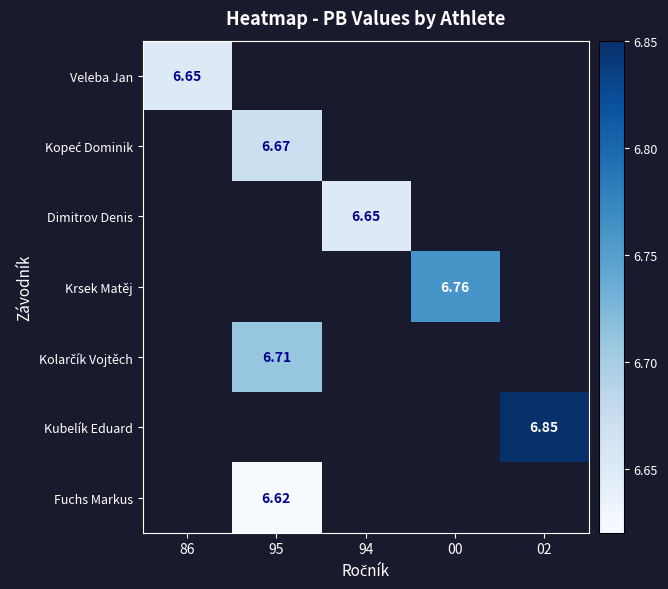

How many values in Krsek Matěj are above zero?

1